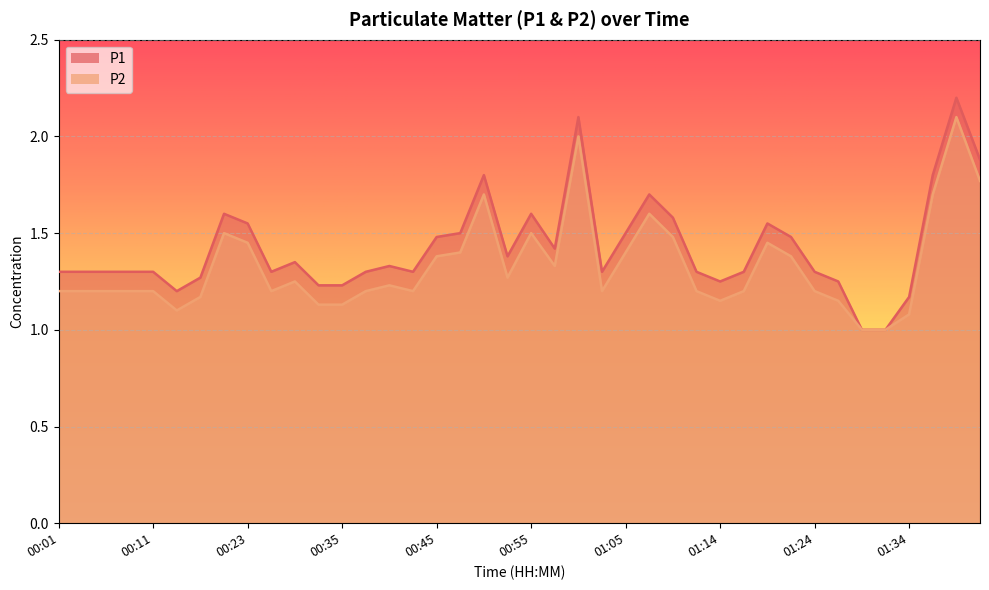

What is the sum of the P1 values at 01:00 and 00:57?

3.5